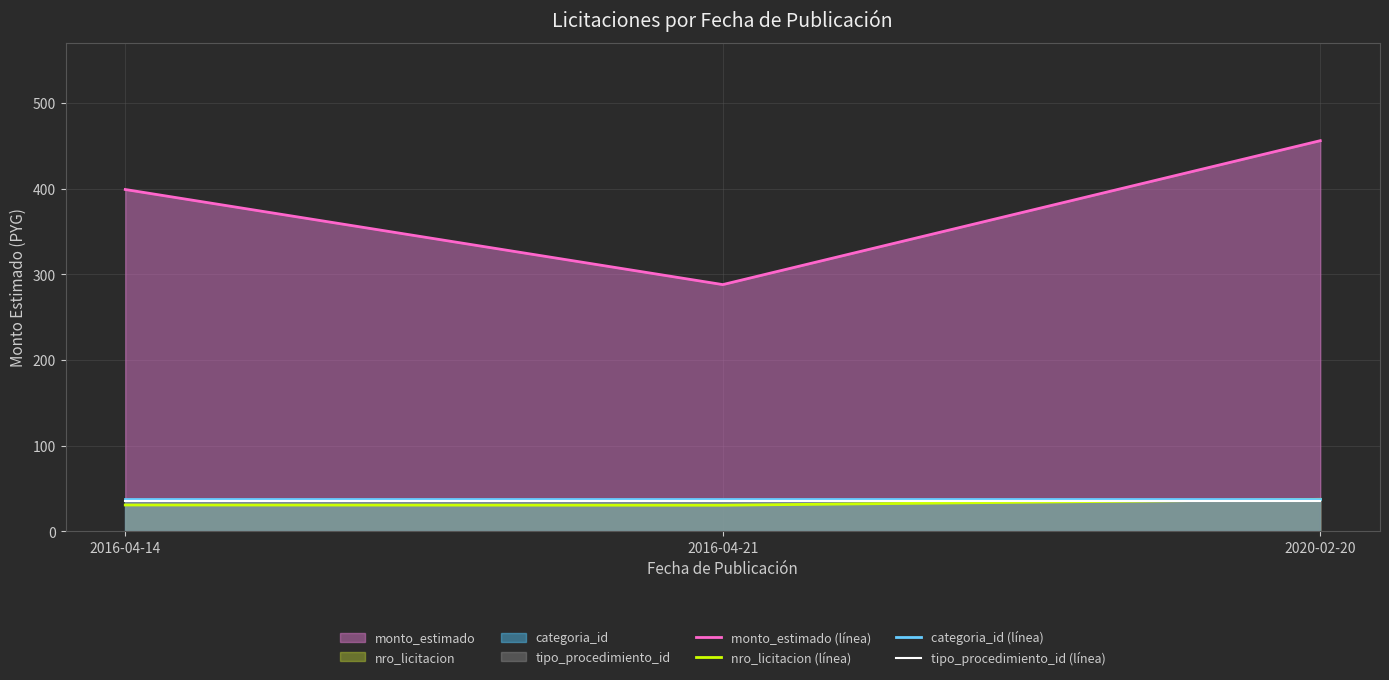

How many monto_estimado (línea) values are between 288 and 456?

3